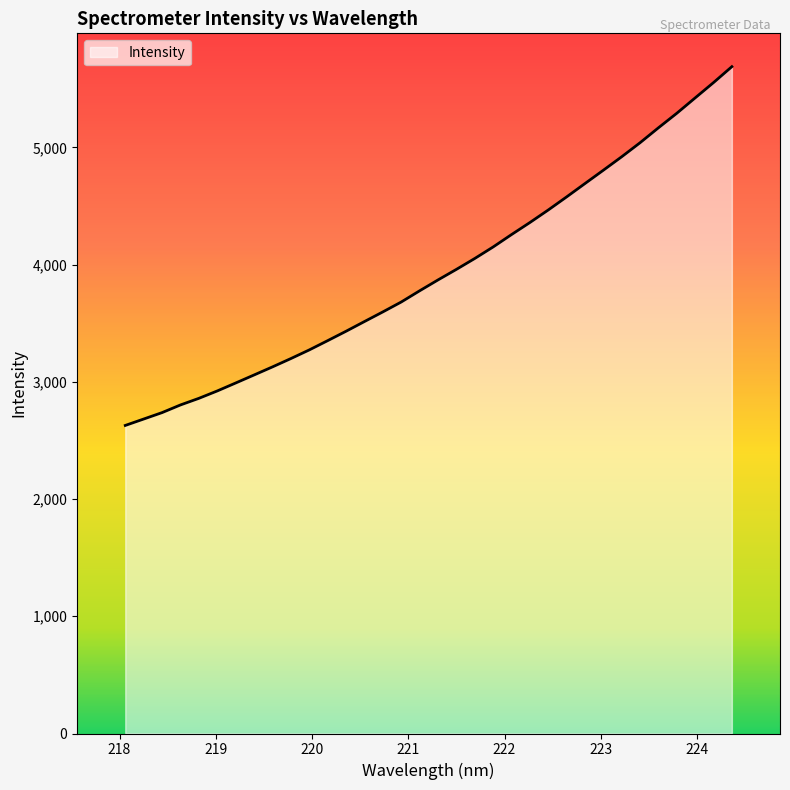

How many lines are shown in the chart?

1